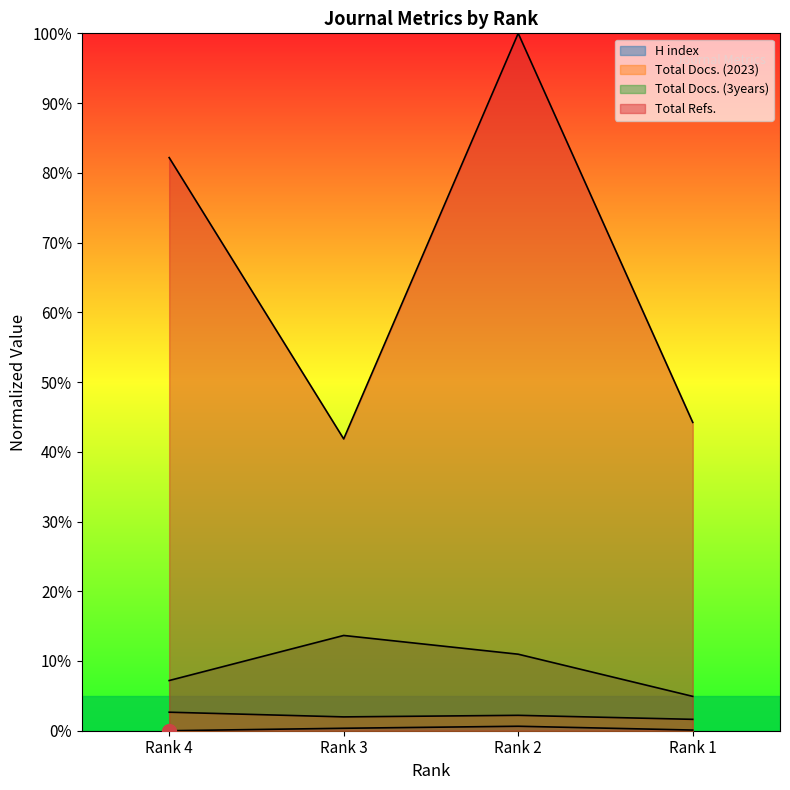

Which has a higher value, Rank 4 or Rank 2?

Rank 2